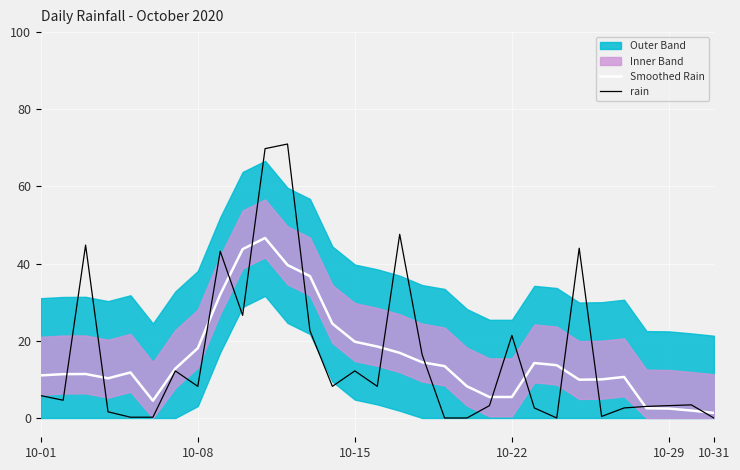

The rain series shows 21.4 at 10-22. True or false?

True